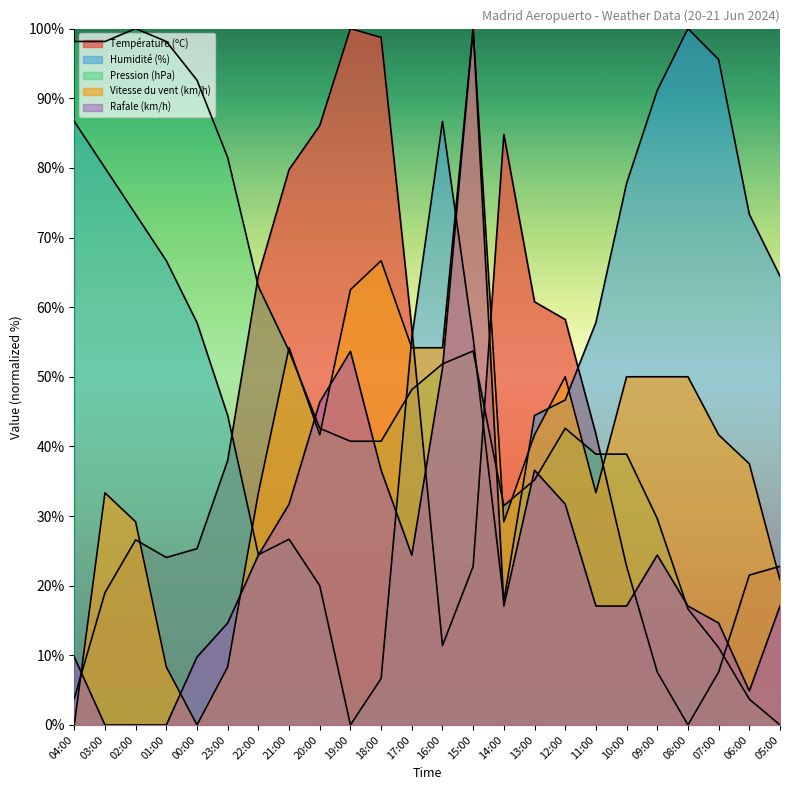

Reading left to right, what are all the values shown in this chart?

Température (ºC): 3.8	19.0	26.6	24.1	25.3	38.0	64.6	79.7	86.1	100.0	98.7	57.0	11.4	22.8	84.8	60.8	58.2	41.8	22.8	7.6	0.0	7.6	21.5	22.8
Humidité (%): 86.7	80.0	73.3	66.7	57.8	44.4	24.4	26.7	20.0	0.0	6.7	55.6	86.7	55.6	17.8	44.4	46.7	57.8	77.8	91.1	100.0	95.6	73.3	64.4
Pression (hPa): 98.1	98.1	100.0	98.1	92.6	81.5	63.0	53.7	42.6	40.7	40.7	48.1	51.9	53.7	31.5	35.2	42.6	38.9	38.9	29.6	16.7	11.1	3.7	0.0
Vitesse du vent (km/h): 0.0	33.3	29.2	8.3	0.0	8.3	33.3	54.2	41.7	62.5	66.7	54.2	54.2	100.0	29.2	41.7	50.0	33.3	50.0	50.0	50.0	41.7	37.5	20.8
Rafale (km/h): 9.8	0.0	0.0	0.0	9.8	14.6	24.4	31.7	46.3	53.7	36.6	24.4	51.2	100.0	17.1	36.6	31.7	17.1	17.1	24.4	17.1	14.6	4.9	17.1